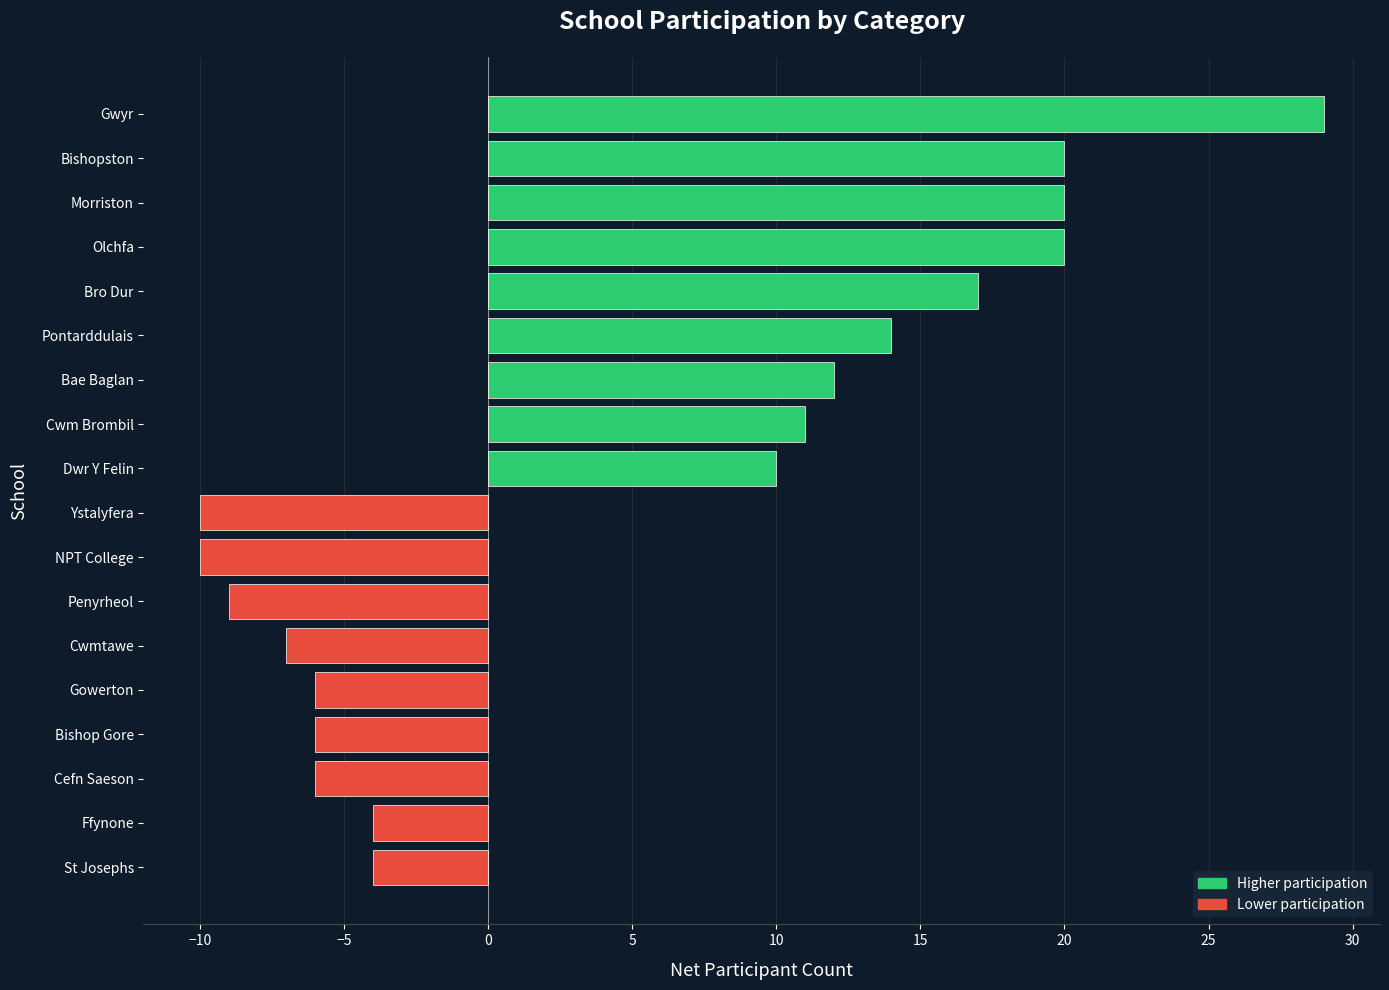

Between Dwr Y Felin and Ystalyfera, which is larger?

Dwr Y Felin